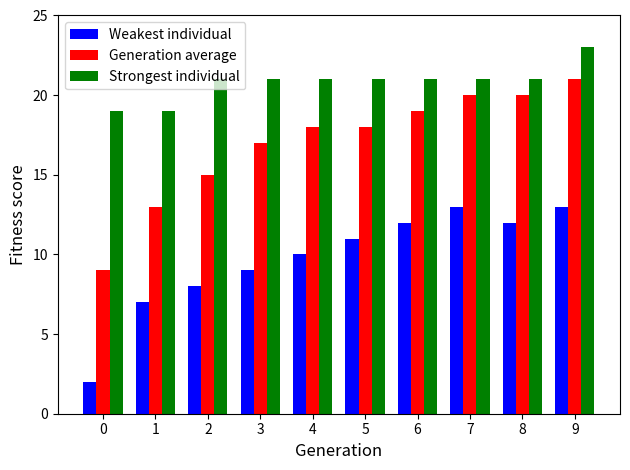

The Generation average series shows 4 at 4. True or false?

False